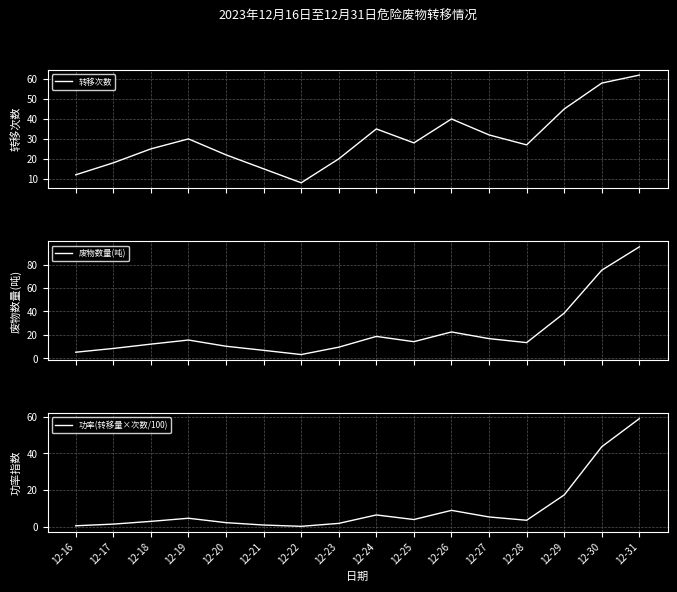

Reading left to right, what are all the values shown in this chart?

转移次数: 12-16=12.0	12-17=18.0	12-18=25.0	12-19=30.0	12-20=22.0	12-21=15.0	12-22=8.0	12-23=20.0	12-24=35.0	12-25=28.0	12-26=40.0	12-27=32.0	12-28=27.0	12-29=45.0	12-30=58.0	12-31=62.0
废物数量(吨): 12-16=5.2	12-17=8.4	12-18=12.1	12-19=15.6	12-20=10.3	12-21=6.8	12-22=3.2	12-23=9.5	12-24=18.7	12-25=14.2	12-26=22.5	12-27=16.8	12-28=13.4	12-29=38.6	12-30=75.3	12-31=95.2
功率(转移量×次数/100): 12-16=0.6	12-17=1.5	12-18=3.0	12-19=4.7	12-20=2.3	12-21=1.0	12-22=0.3	12-23=1.9	12-24=6.5	12-25=4.0	12-26=9.0	12-27=5.4	12-28=3.6	12-29=17.4	12-30=43.7	12-31=59.0